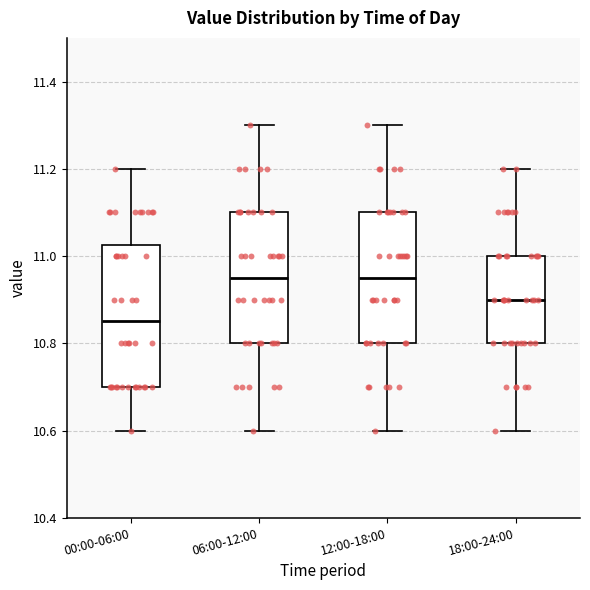

Where is the upper edge of the box for 18:00-24:00 on the y-axis? The values are not printed on the chart, so give them approximately, as read against the axis.

11.00